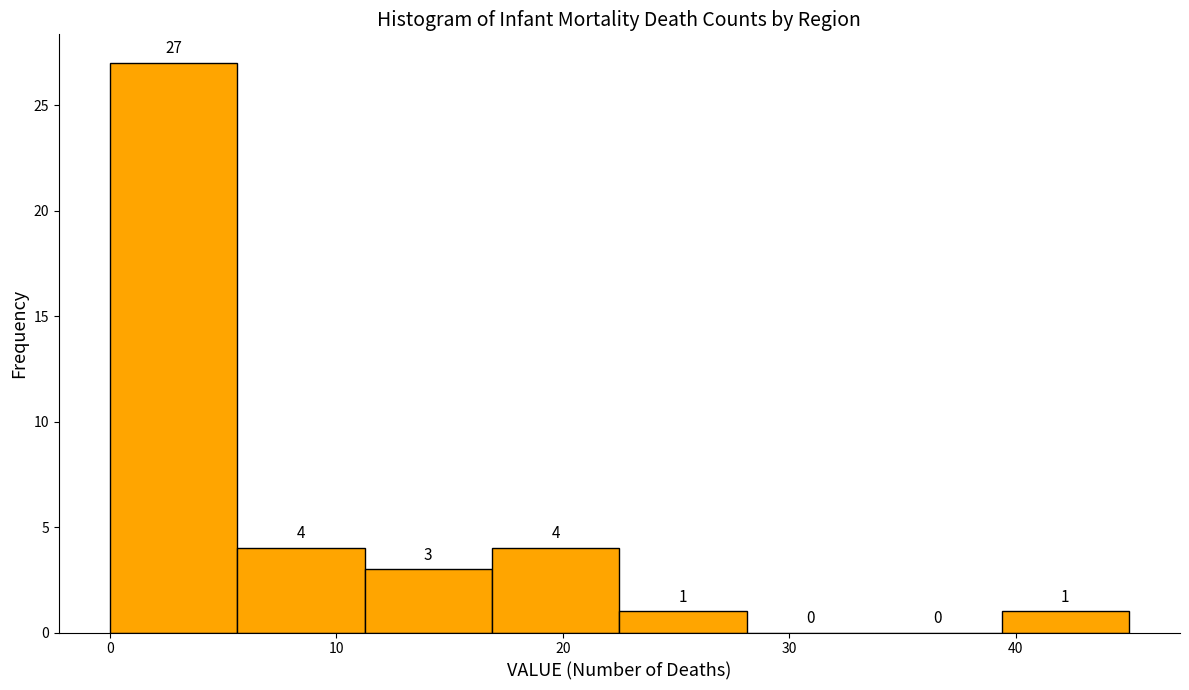

What is the height of the bar covering 0 to 6 on the x-axis? The bar edges are not printed on the chart, so give them approximately, as read against the axis.

27